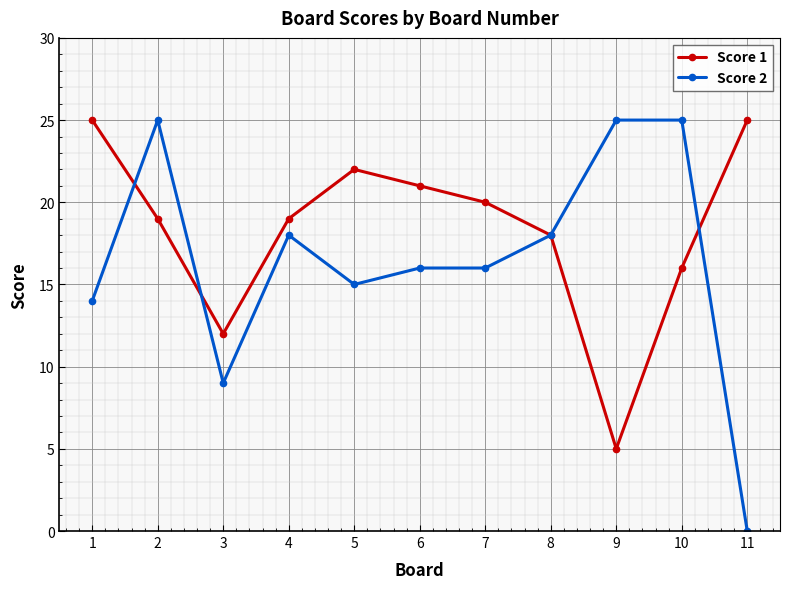

What is the difference between the second highest and minimum values in the Score 1 series?

20